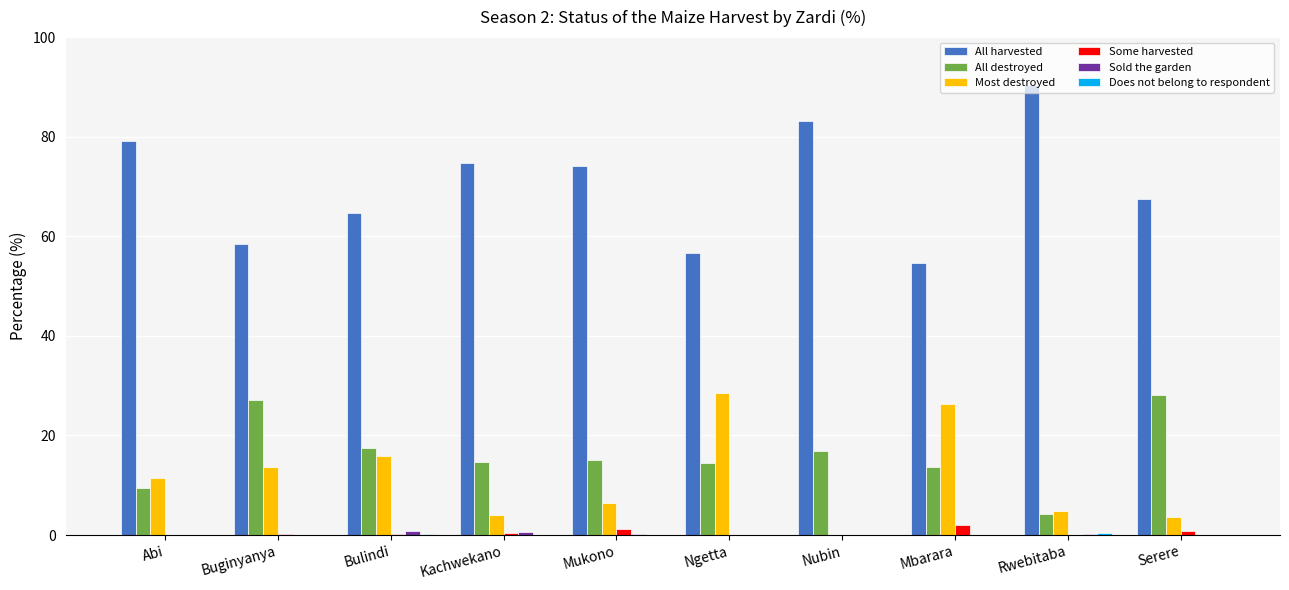

True or false: Most destroyed has a value of 11.5 at Abi.

True